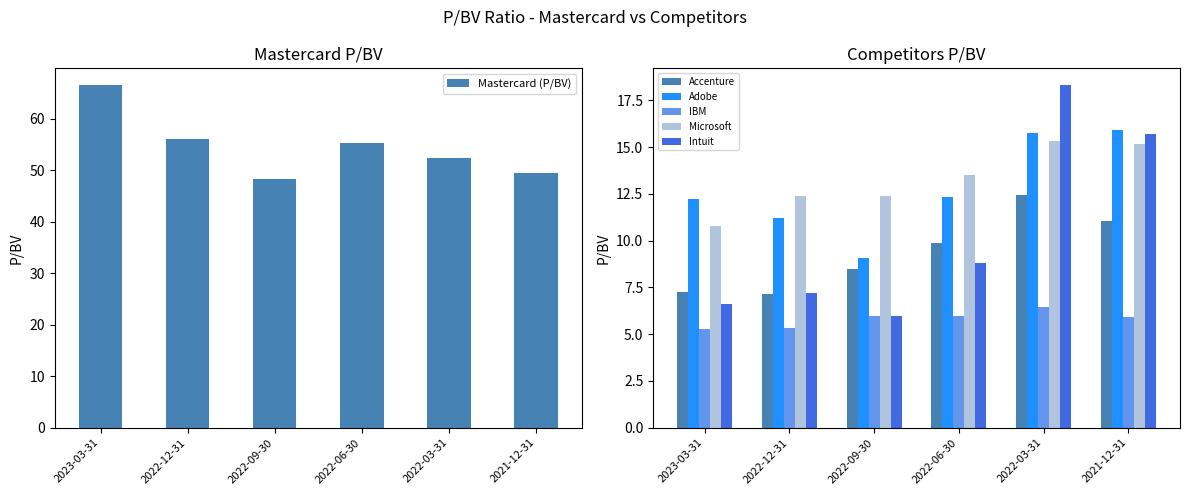

At which label is IBM closest to 5?

2023-03-31